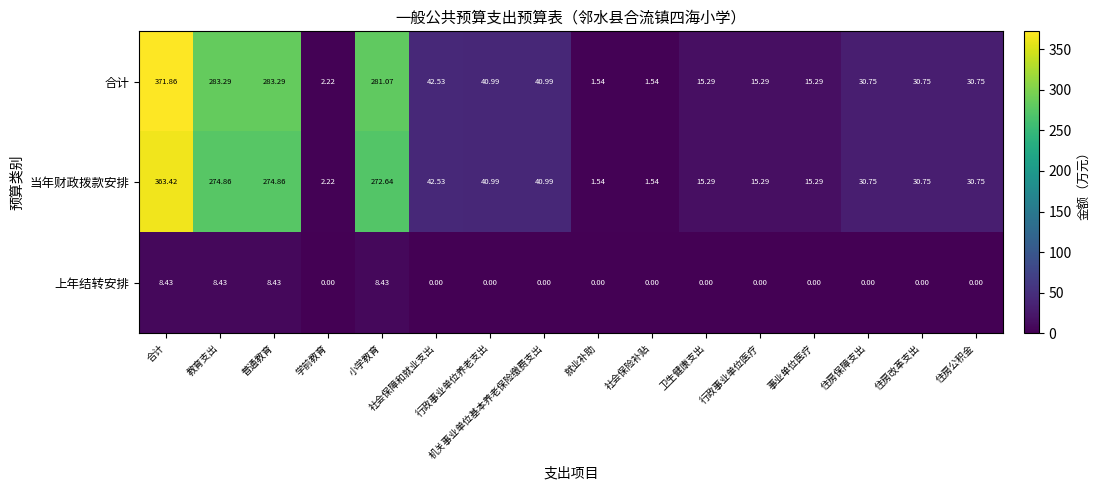

Reading right to left, list all the values displayed in this chart.

合计: 住房公积金=30.8	住房改革支出=30.8	住房保障支出=30.8	事业单位医疗=15.3	行政事业单位医疗=15.3	卫生健康支出=15.3	社会保险补贴=1.5	就业补助=1.5	机关事业单位基本养老保险缴费支出=41.0	行政事业单位养老支出=41.0	社会保障和就业支出=42.5	小学教育=281.1	学前教育=2.2	普通教育=283.3	教育支出=283.3	合计=371.9
当年财政拨款安排: 住房公积金=30.8	住房改革支出=30.8	住房保障支出=30.8	事业单位医疗=15.3	行政事业单位医疗=15.3	卫生健康支出=15.3	社会保险补贴=1.5	就业补助=1.5	机关事业单位基本养老保险缴费支出=41.0	行政事业单位养老支出=41.0	社会保障和就业支出=42.5	小学教育=272.6	学前教育=2.2	普通教育=274.9	教育支出=274.9	合计=363.4
上年结转安排: 住房公积金=0.0	住房改革支出=0.0	住房保障支出=0.0	事业单位医疗=0.0	行政事业单位医疗=0.0	卫生健康支出=0.0	社会保险补贴=0.0	就业补助=0.0	机关事业单位基本养老保险缴费支出=0.0	行政事业单位养老支出=0.0	社会保障和就业支出=0.0	小学教育=8.4	学前教育=0.0	普通教育=8.4	教育支出=8.4	合计=8.4